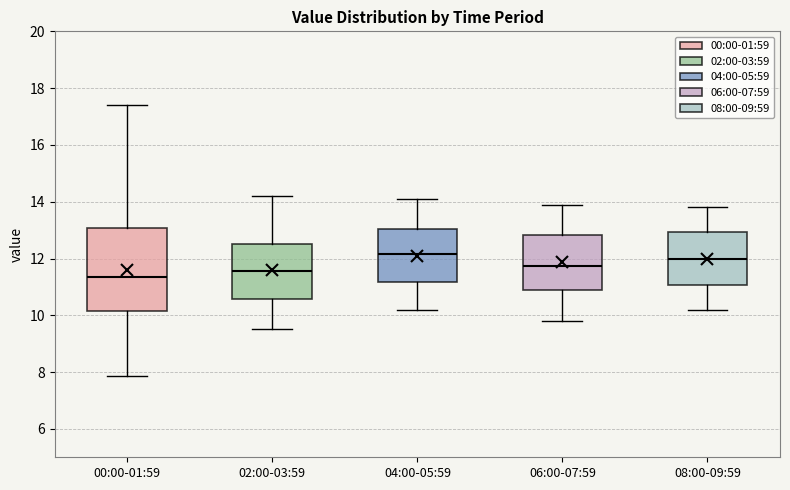

Comparing the boxes themselves (not the whiskers), which one is the tallest?

00:00-01:59